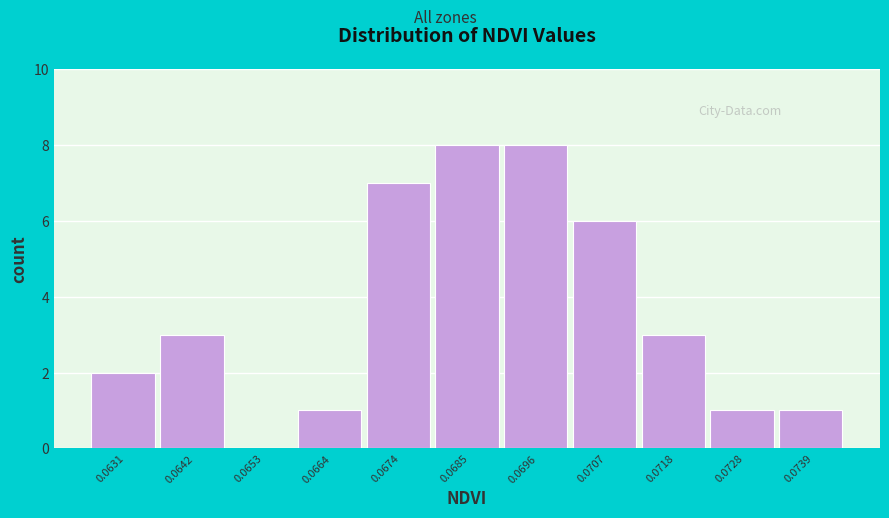

Reading left to right, transcribe all the data shown in this chart.

0.0631=2	0.0642=3	0.0653=0	0.0664=1	0.0674=7	0.0685=8	0.0696=8	0.0707=6	0.0718=3	0.0728=1	0.0739=1